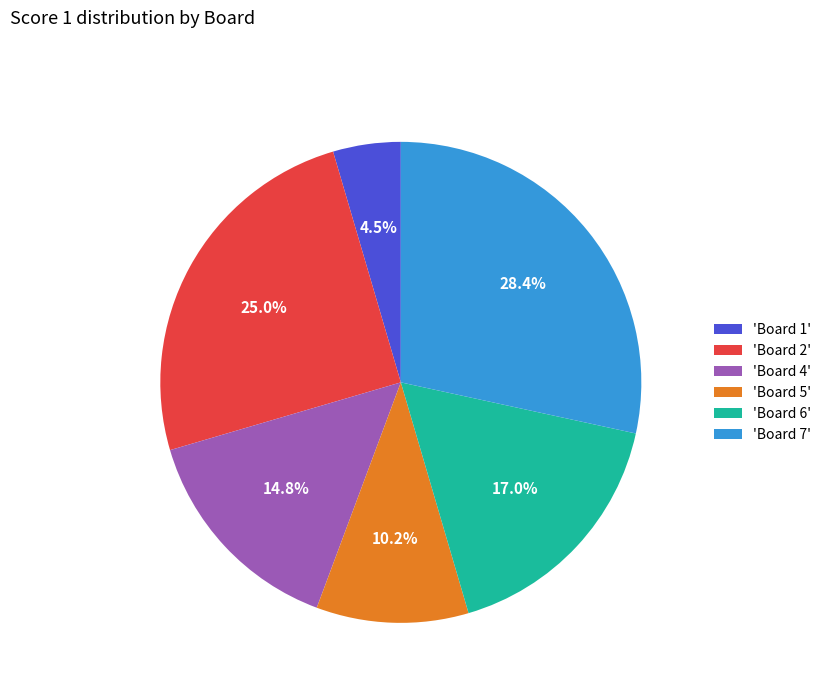

What is the ratio of the value at 'Board 4' to the value at 'Board 2'?

0.6